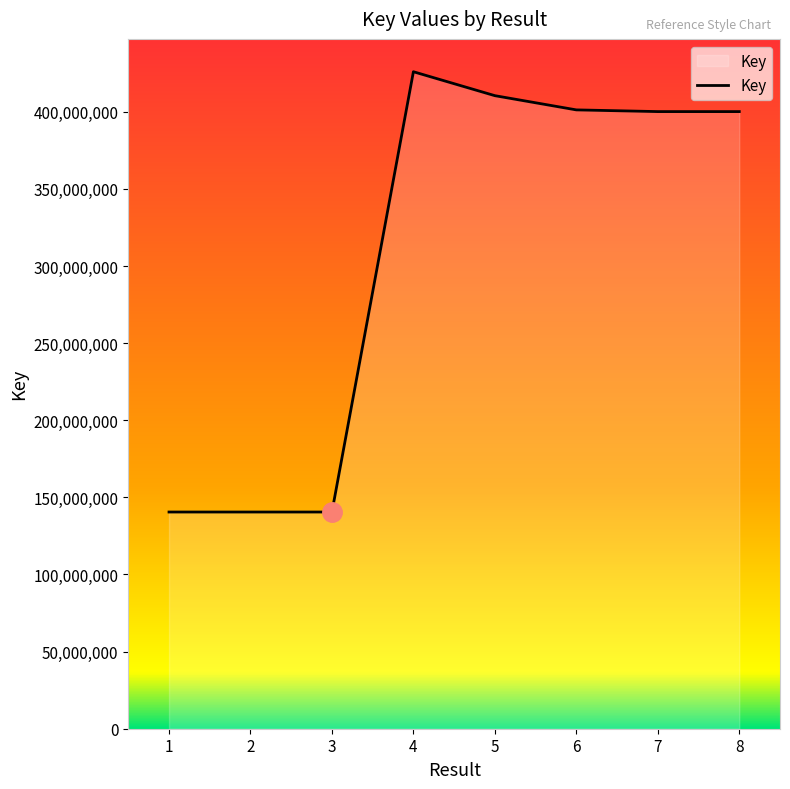

How many lines are shown in the chart?

1